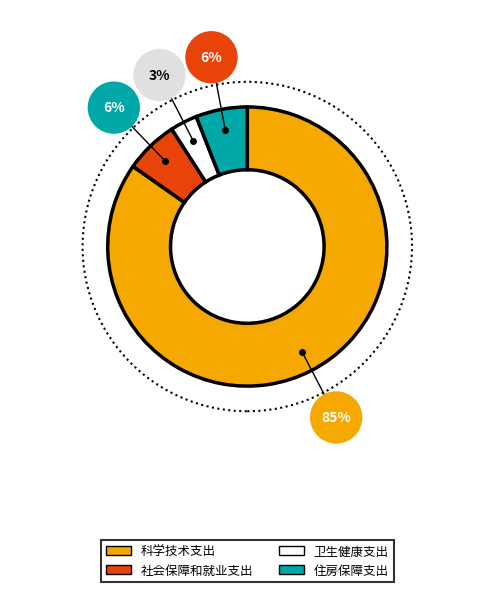

Is there any slice that represents more than half of the pie?

Yes